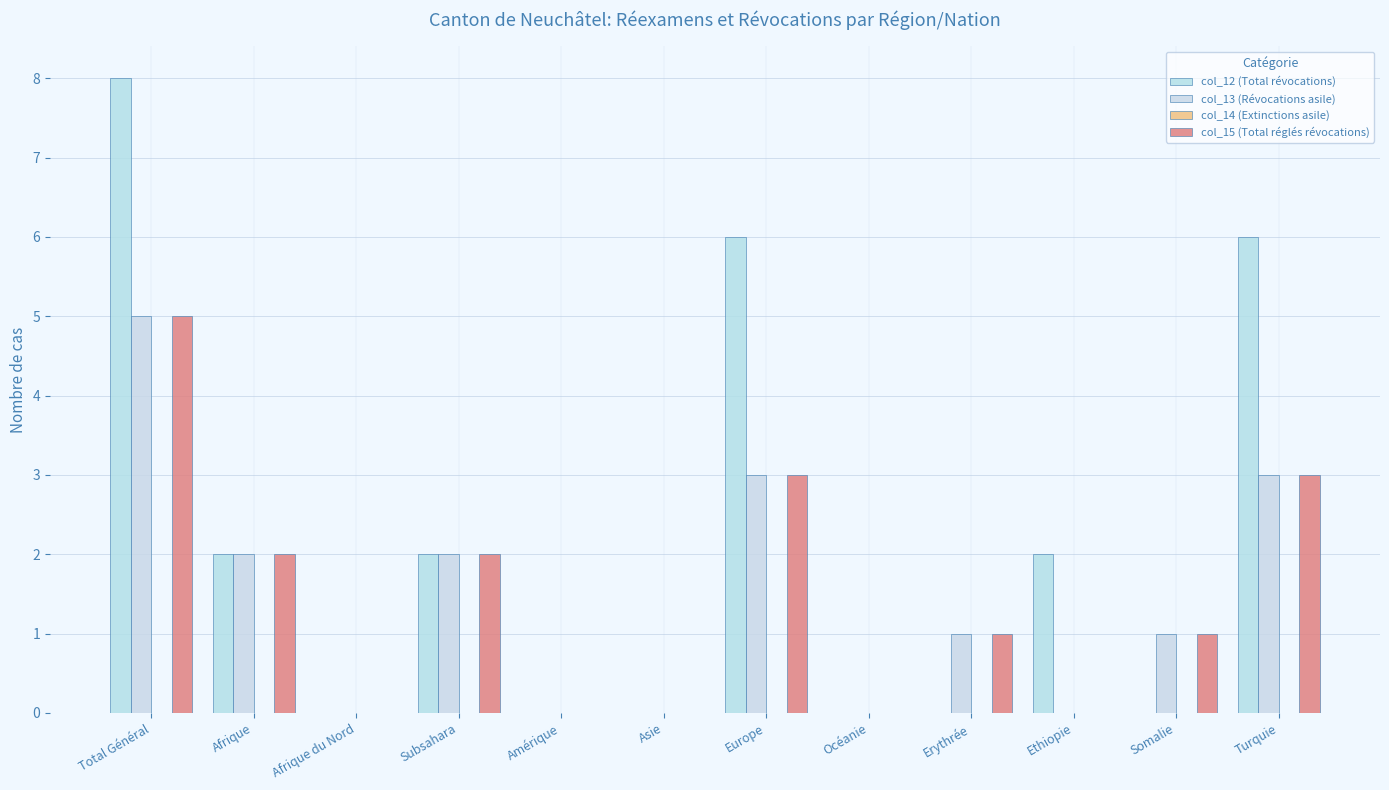

The value of col_15 (Total réglés révocations) at Subsahara is 3. True or false?

False